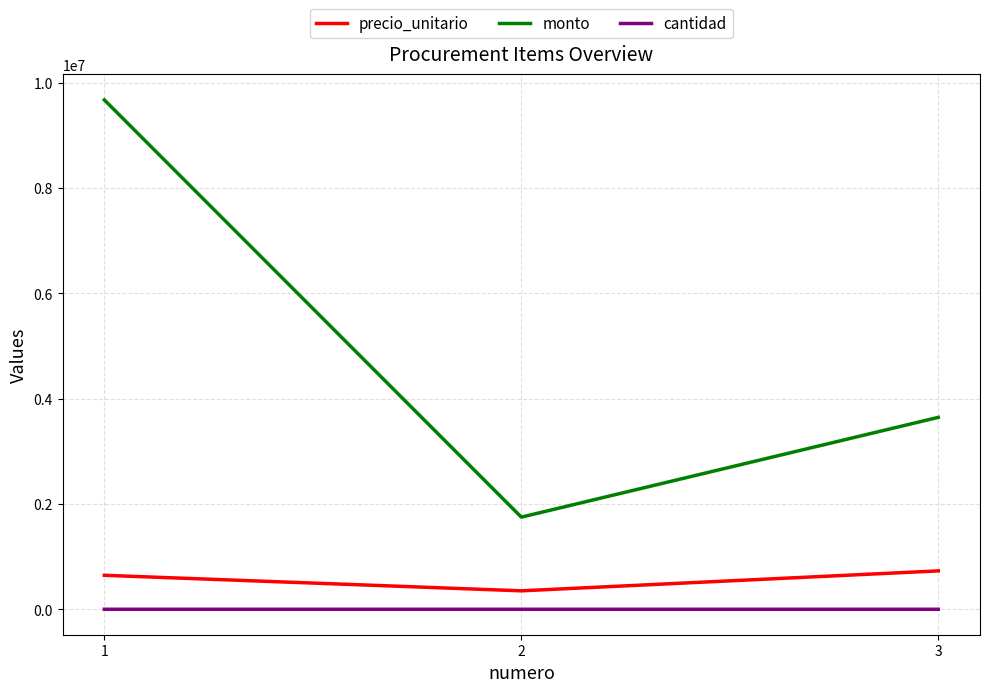

What is the difference between the maximum and minimum values in the precio_unitario series?

379000